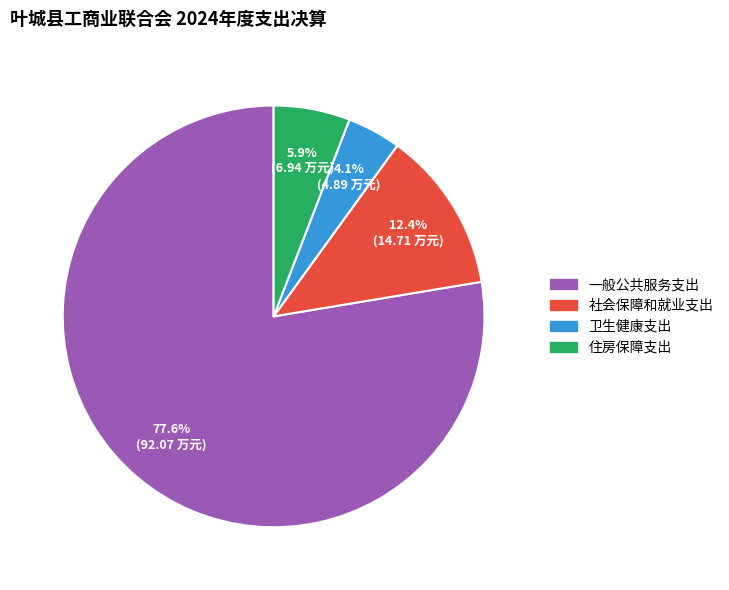

Which slice is the largest?

一般公共服务支出